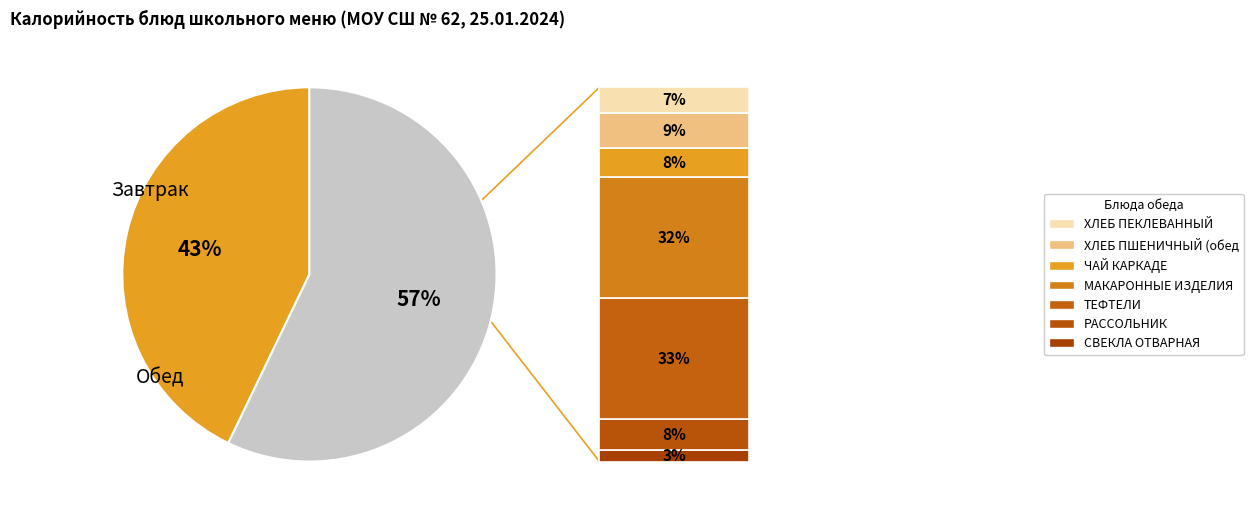

To the nearest percent, what is the average slice percentage?

50%